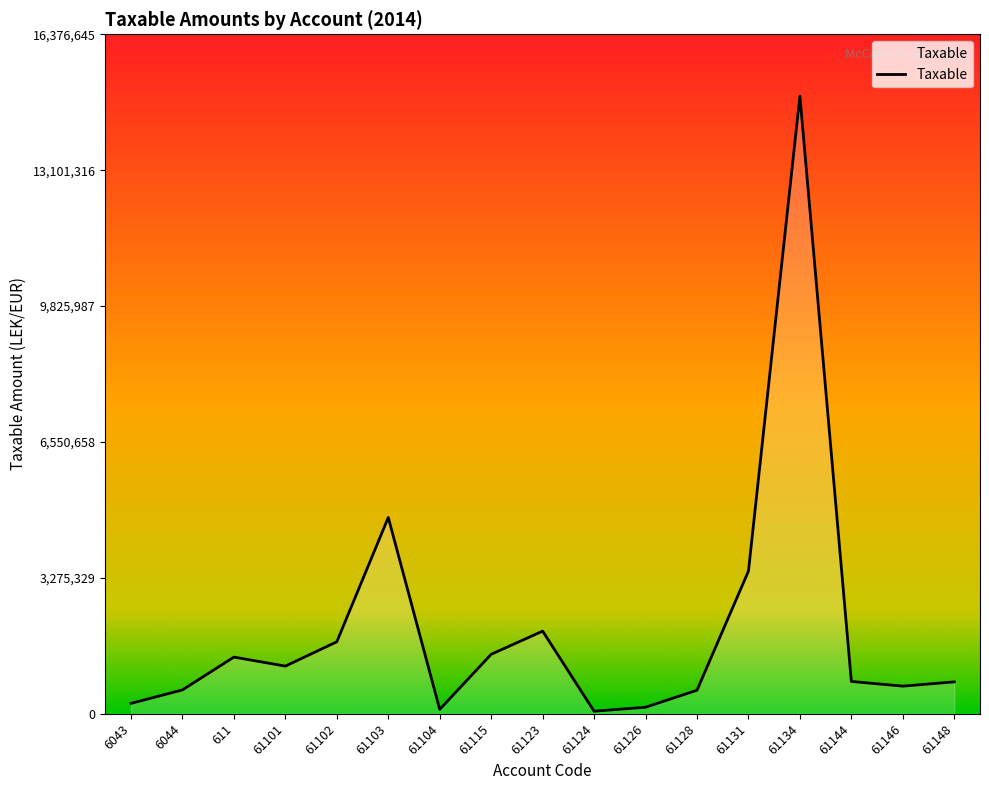

What is the greatest value displayed?

14887859.8